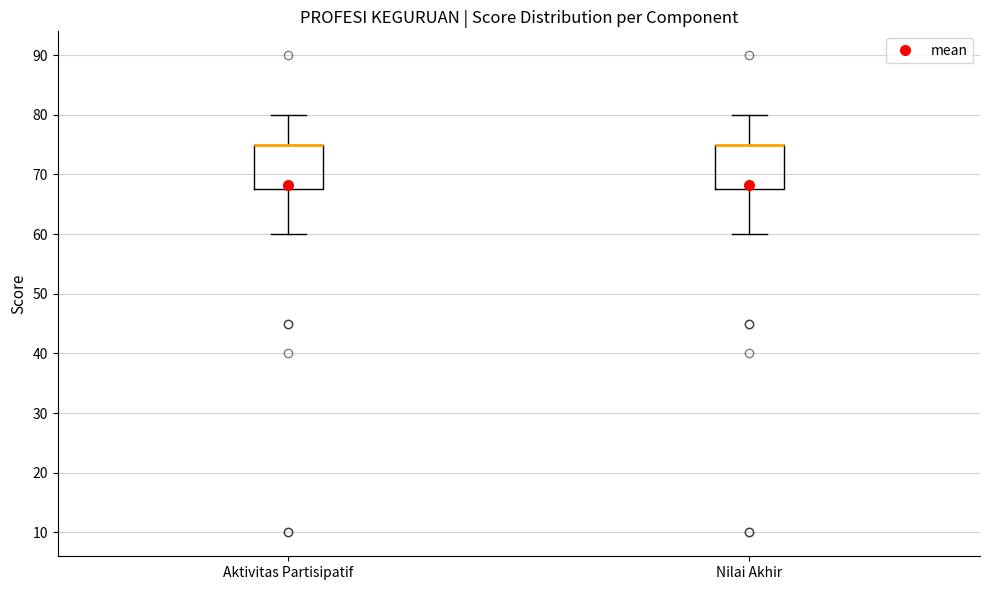

Reading left to right, transcribe this box plot: for each box, give where its median line is, the range the box spans, and where its two whiskers end, as read against the y-axis. The values are not printed on the chart, so give them approximately, as read against the axis.

Aktivitas Partisipatif: median 75 (drawn on the box's upper edge), box 68 to 75, whiskers 60 to 80
Nilai Akhir: median 75 (drawn on the box's upper edge), box 68 to 75, whiskers 60 to 80